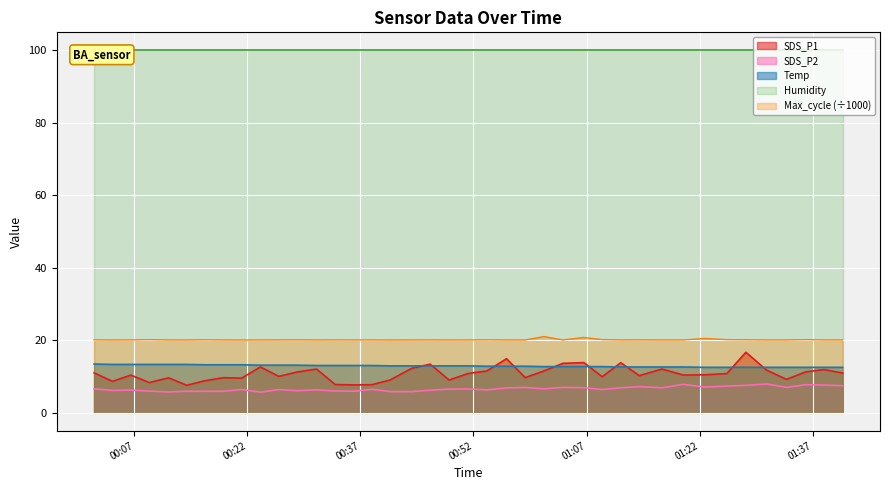

True or false: SDS_P2 and Max_cycle (÷1000) intersect in this chart.

False